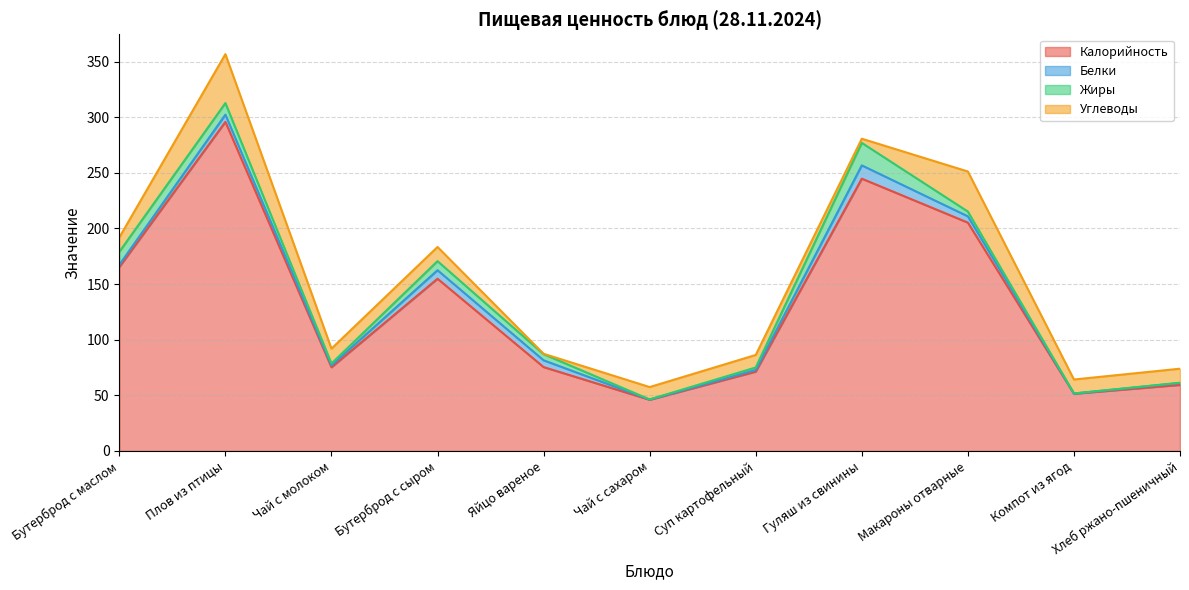

Which category has the highest value across all series?

Плов из птицы